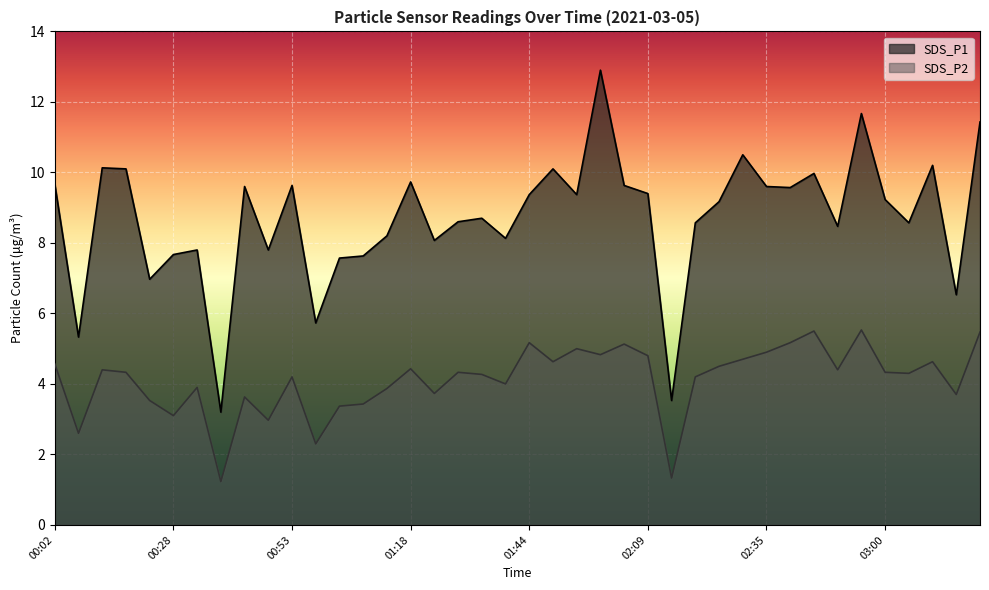

Which series has the widest spread of values?

SDS_P1